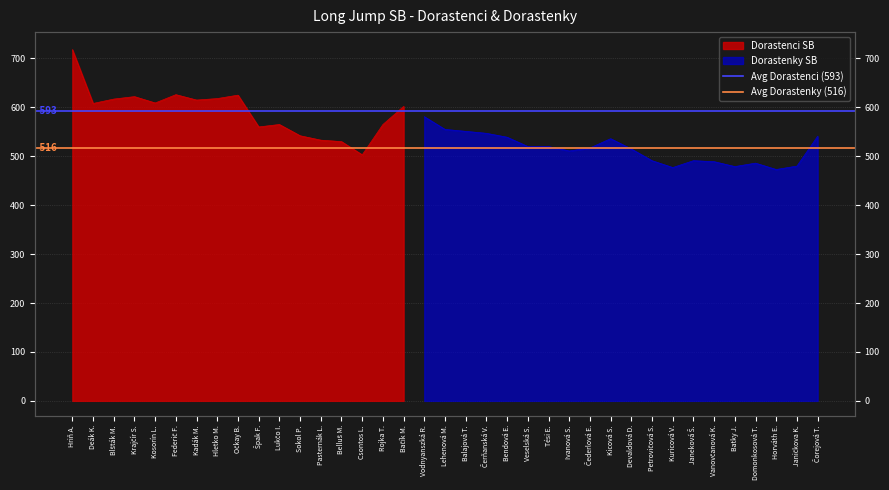

What is the label of the 2nd point from the right?

Hriň A.